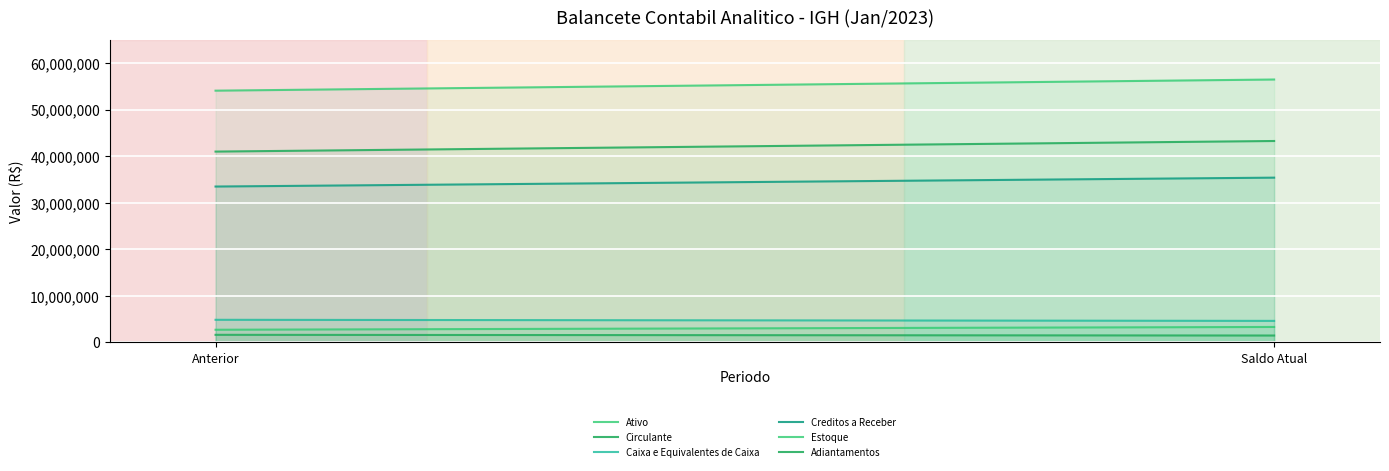

The Caixa e Equivalentes de Caixa series shows 4577944.2 at Saldo Atual. True or false?

True